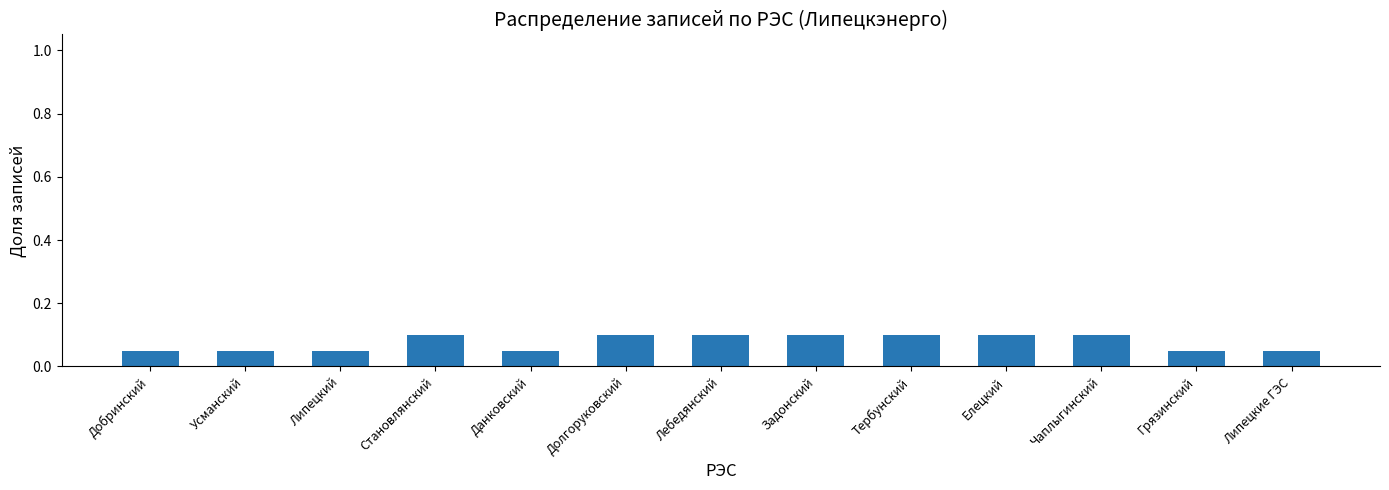

What is the sum of all values?

1.0